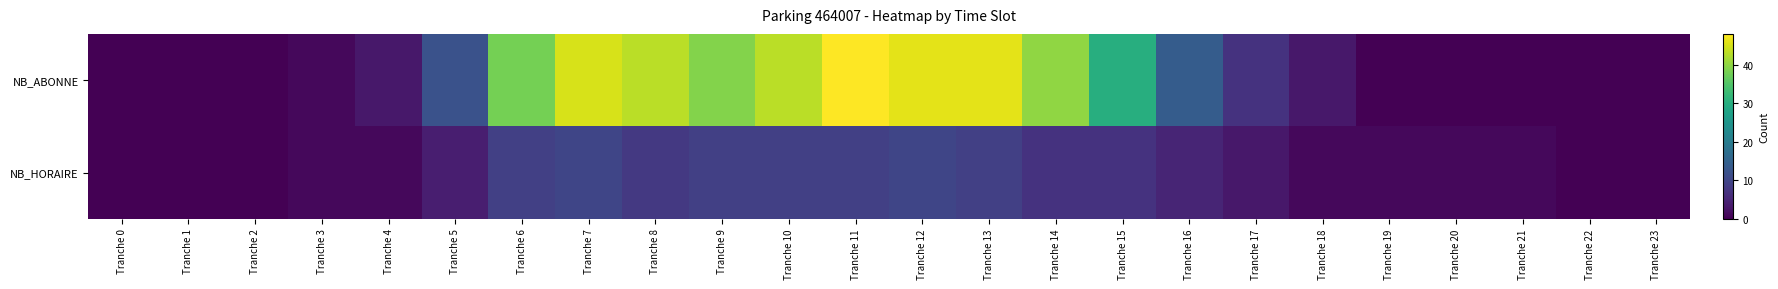

Reading left to right, list all the values displayed in this chart.

NB_ABONNE: Tranche 0=0	Tranche 1=0	Tranche 2=0	Tranche 3=1	Tranche 4=3	Tranche 5=12	Tranche 6=38	Tranche 7=45	Tranche 8=43	Tranche 9=39	Tranche 10=43	Tranche 11=48	Tranche 12=46	Tranche 13=46	Tranche 14=40	Tranche 15=30	Tranche 16=14	Tranche 17=7	Tranche 18=3	Tranche 19=0	Tranche 20=0	Tranche 21=0	Tranche 22=0	Tranche 23=0
NB_HORAIRE: Tranche 0=0	Tranche 1=0	Tranche 2=0	Tranche 3=1	Tranche 4=1	Tranche 5=4	Tranche 6=9	Tranche 7=10	Tranche 8=8	Tranche 9=9	Tranche 10=9	Tranche 11=9	Tranche 12=10	Tranche 13=9	Tranche 14=7	Tranche 15=7	Tranche 16=5	Tranche 17=3	Tranche 18=1	Tranche 19=1	Tranche 20=1	Tranche 21=1	Tranche 22=0	Tranche 23=0